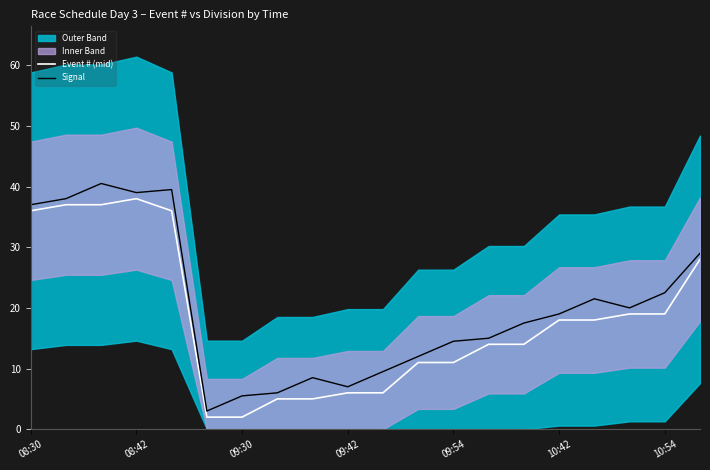

Is it true that Signal equals 24.1 at 09:54?

False